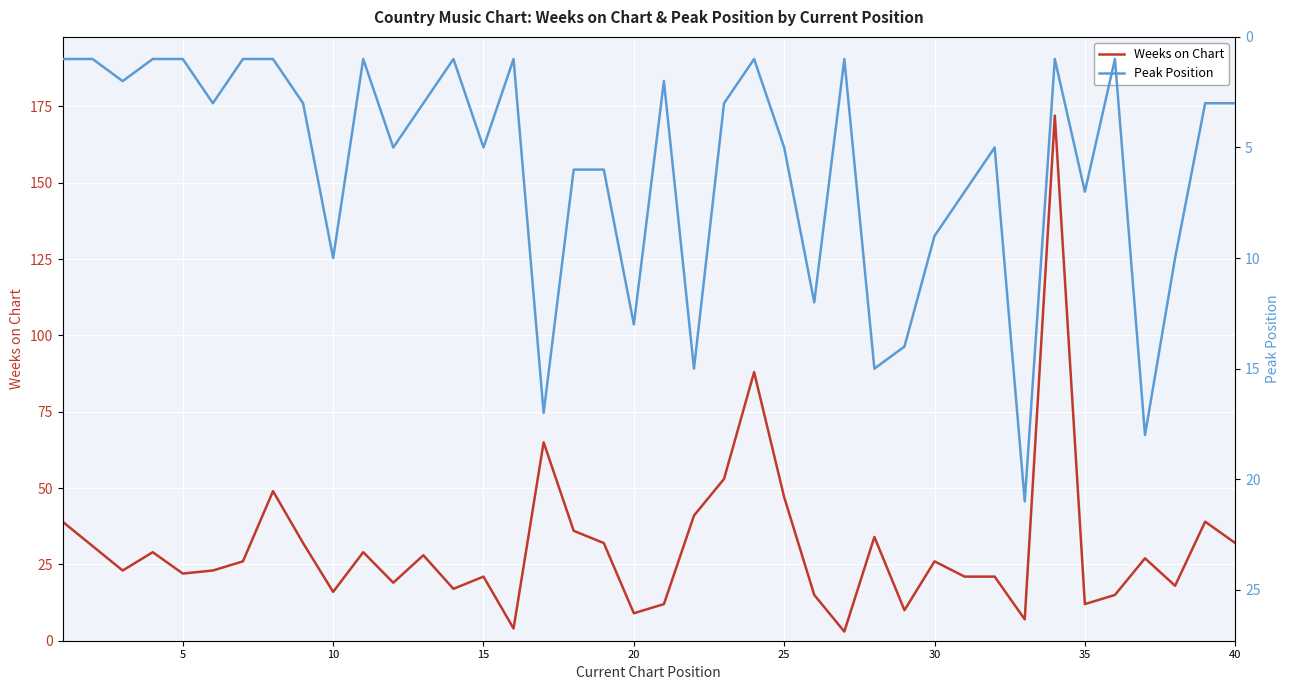

What is the minimum value shown in the chart?

1